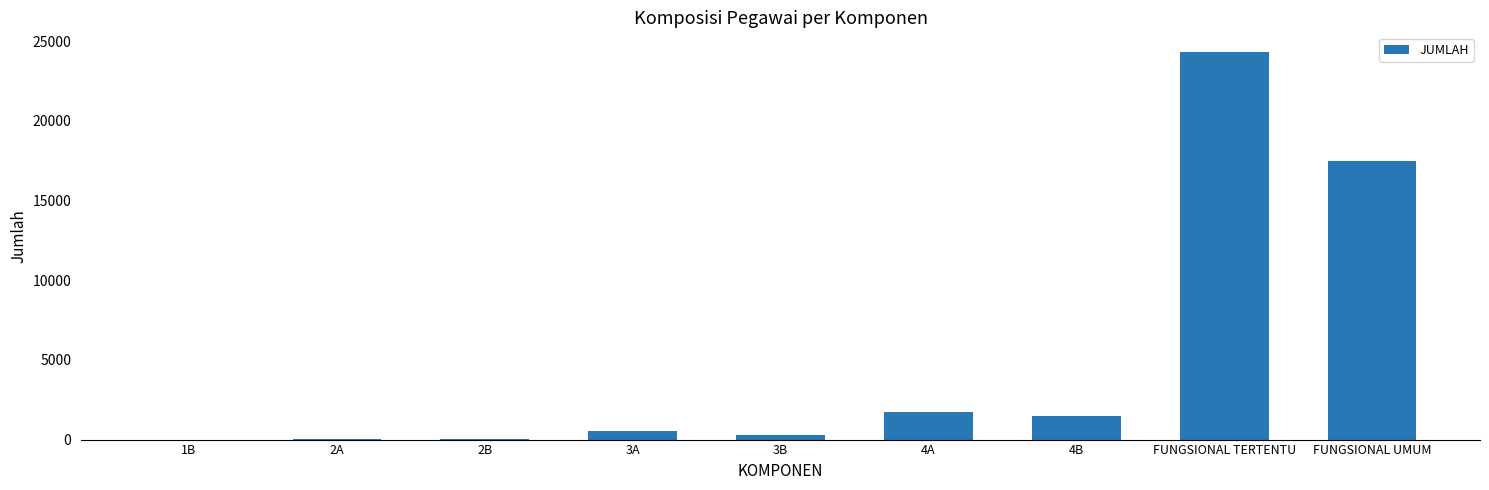

Which label corresponds to the largest value in the chart?

FUNGSIONAL TERTENTU